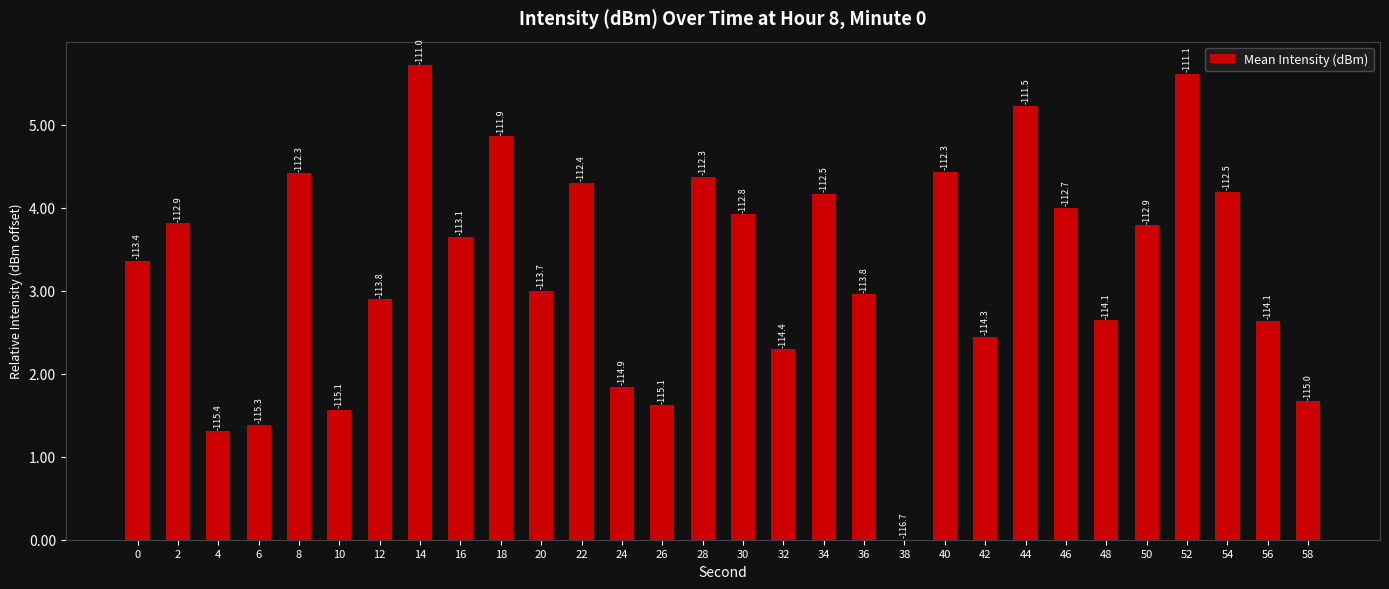

What is the change in value from 38 to 52?

+5.6